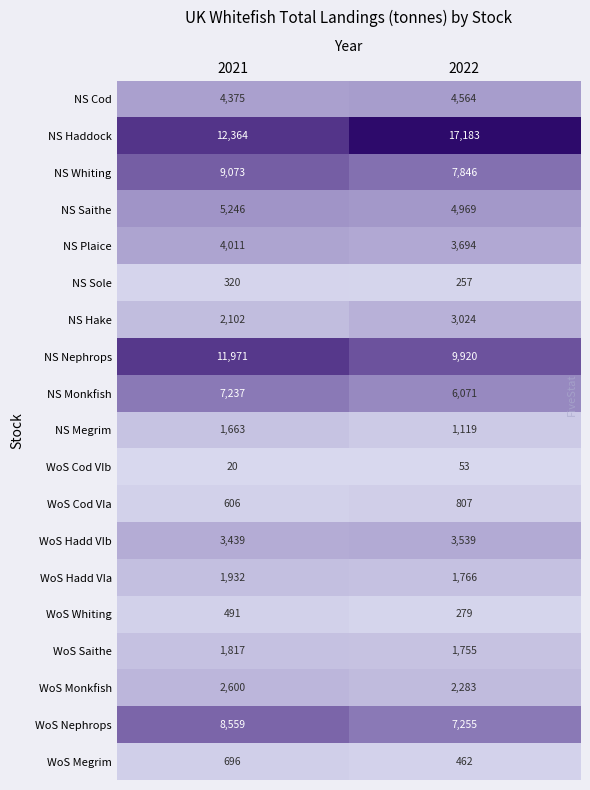

Count the number of categories in the chart.

2